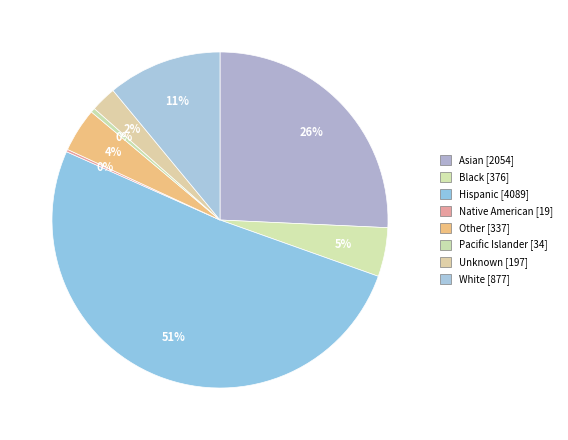

Which category accounts for the majority?

Hispanic